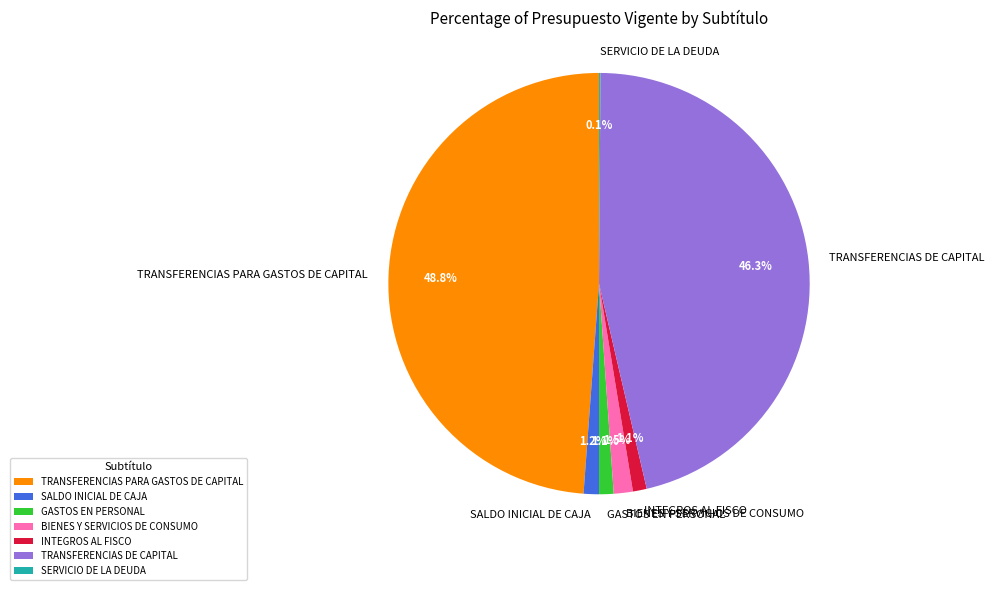

What is the ratio of the value at TRANSFERENCIAS PARA GASTOS DE CAPITAL to the value at TRANSFERENCIAS DE CAPITAL?

1.1